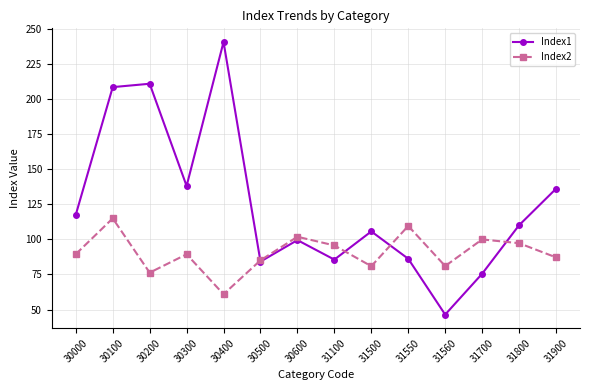

What is the difference between the maximum and minimum values in the Index2 series?

54.1